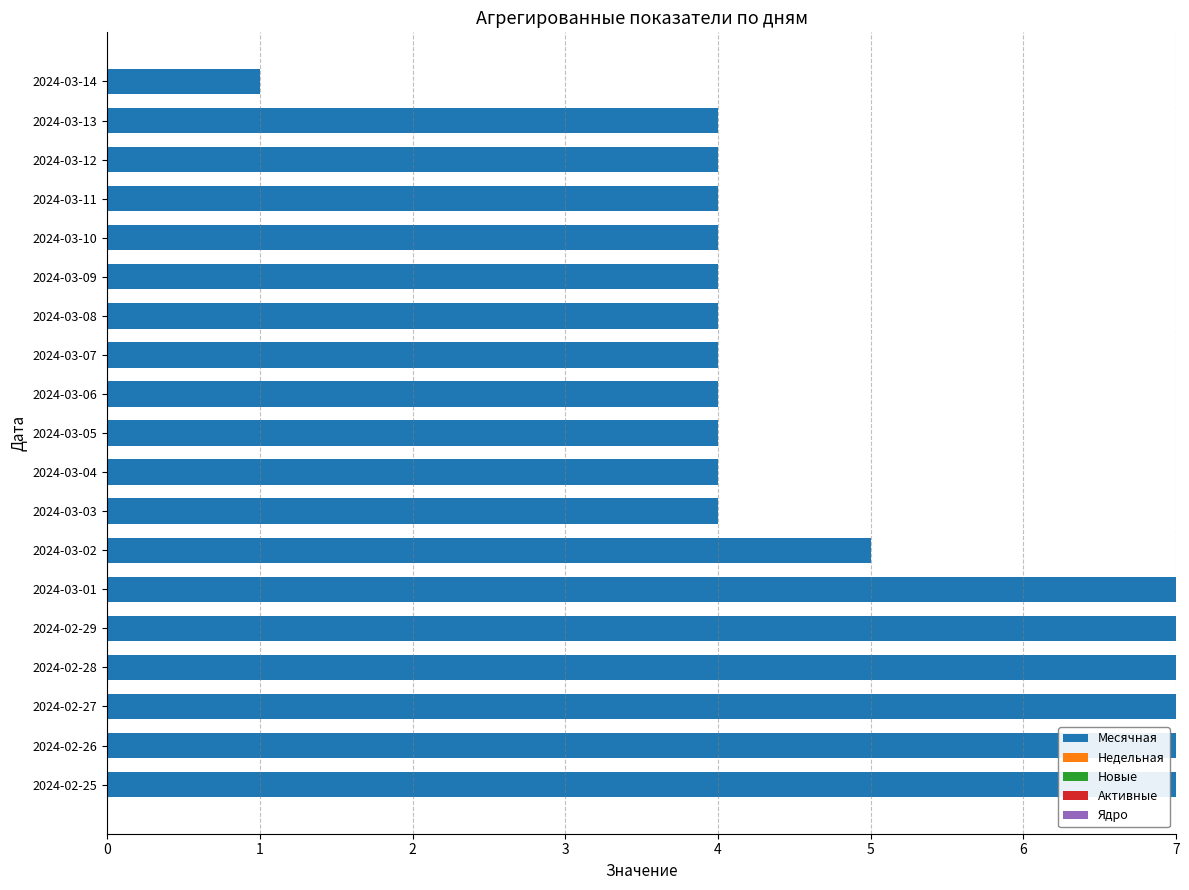

The chart shows a value of 4 at 2024-02-28. True or false?

False